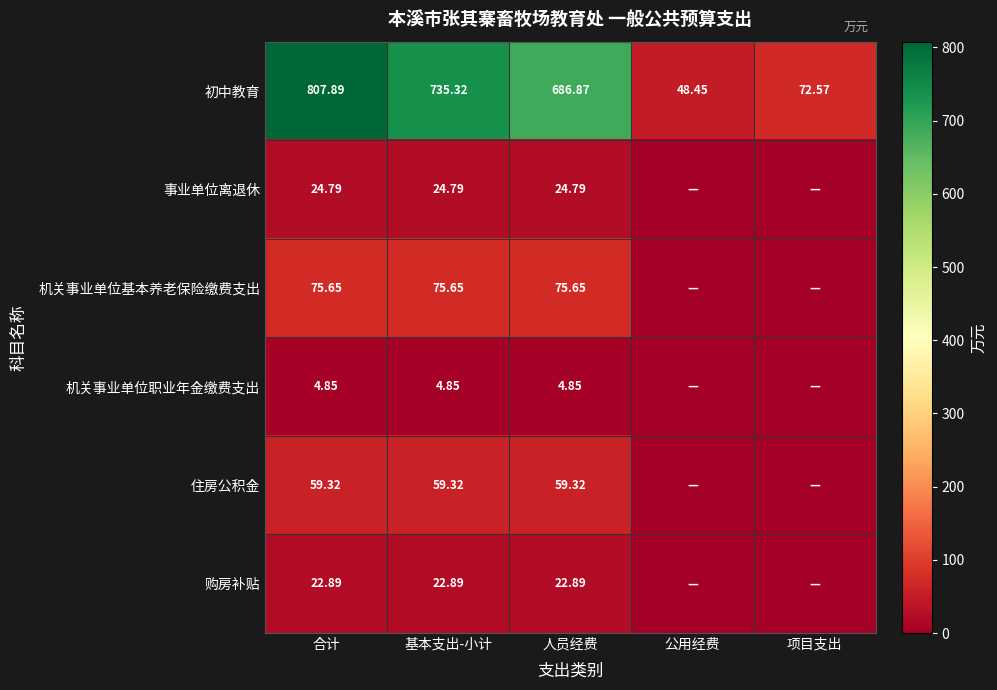

At which category is the sum across all series the highest?

合计